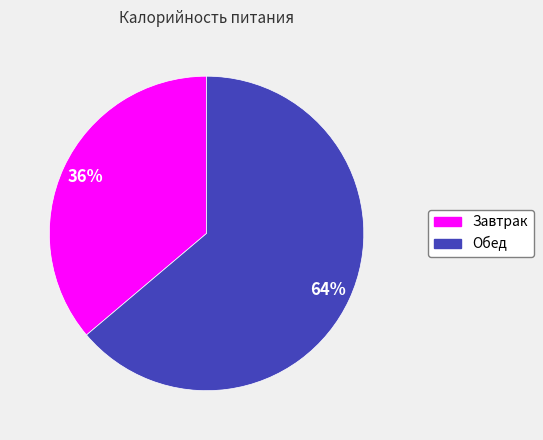

To the nearest percent, what percentage of the pie is Завтрак?

36%